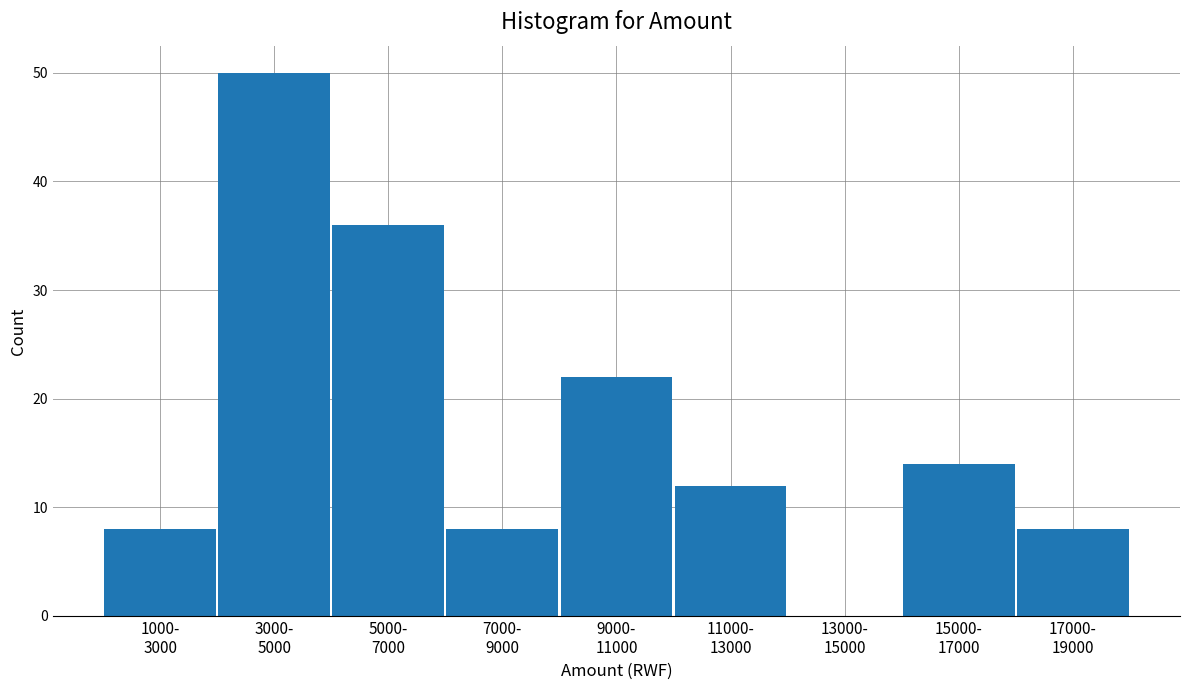

What is the maximum value shown in the chart?

50